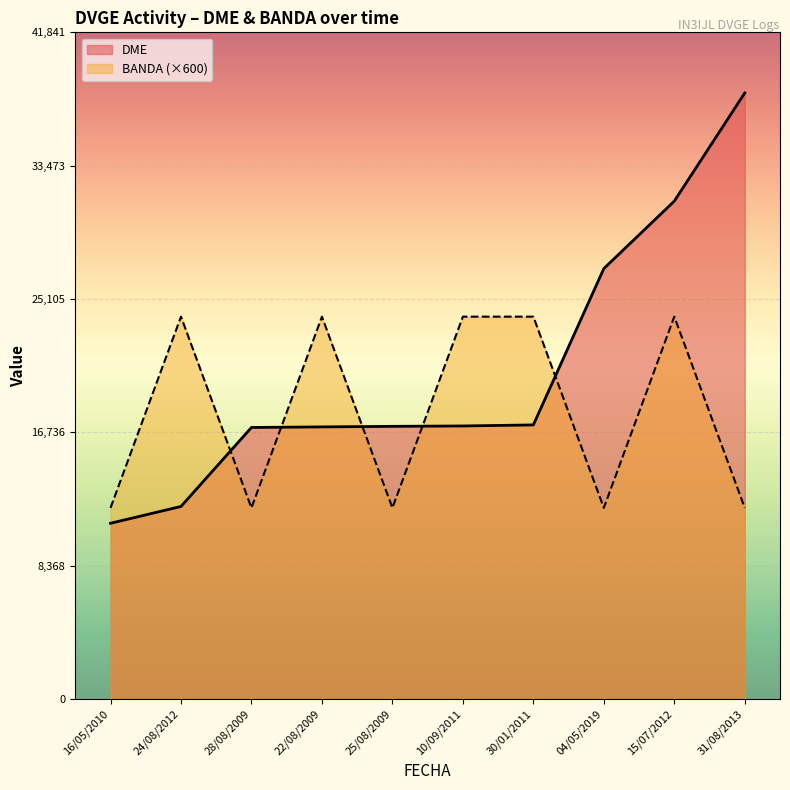

What are all the series names shown in the legend?

DME, BANDA (×600)